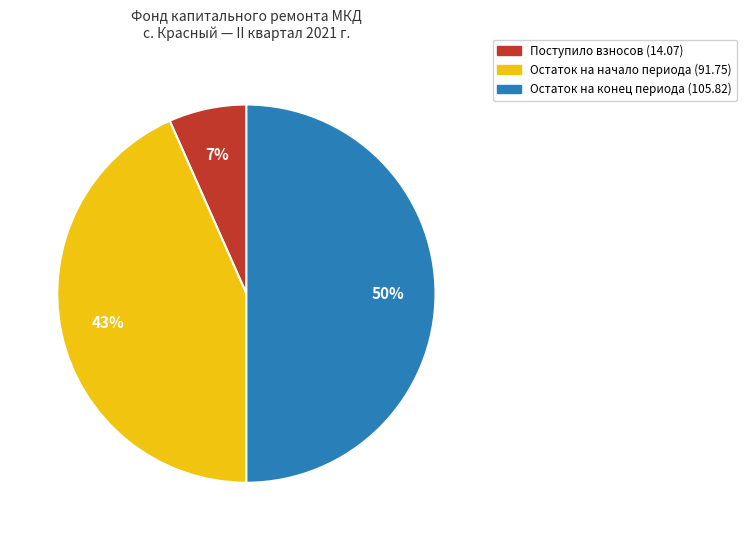

To the nearest percent, what is the average slice percentage?

33%